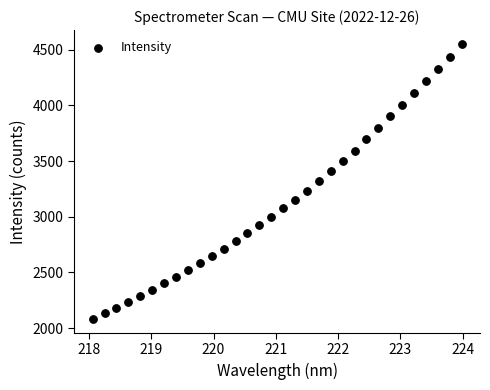

What is the range of Y values (max minus min)?

2469.5